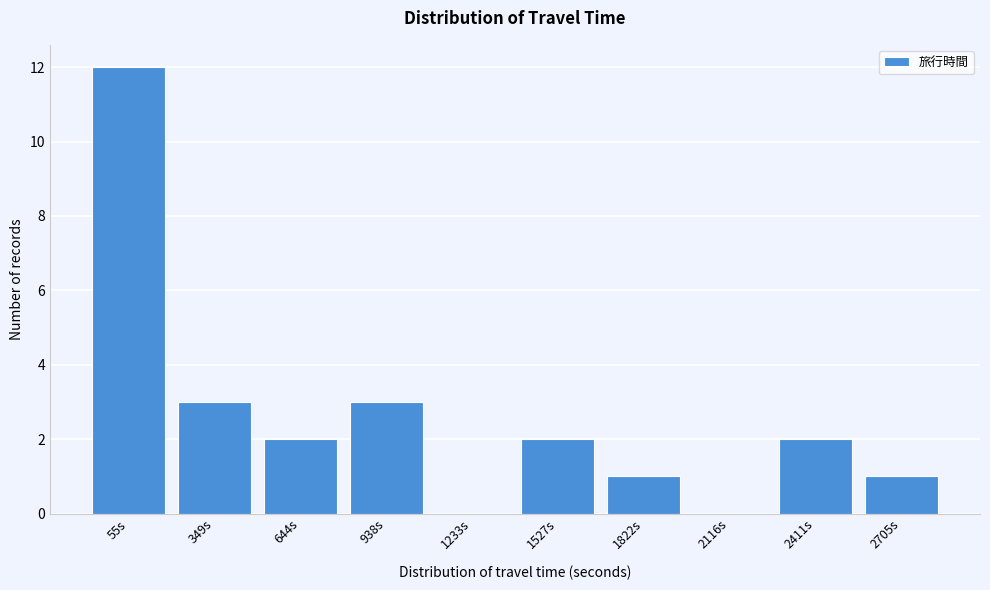

Reading left to right, extract all data points from this chart.

55s=12	349s=3	644s=2	938s=3	1233s=0	1527s=2	1822s=1	2116s=0	2411s=2	2705s=1